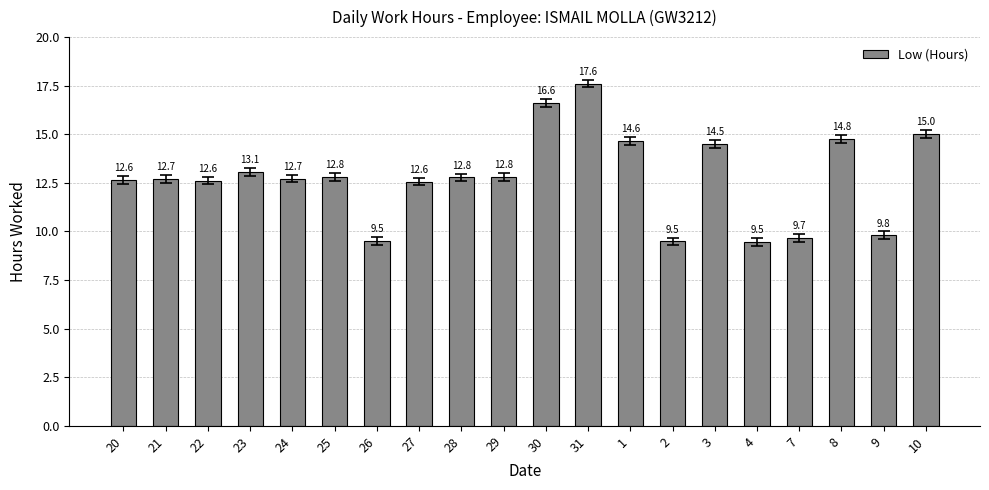

At which label is the value closest to 13?

23